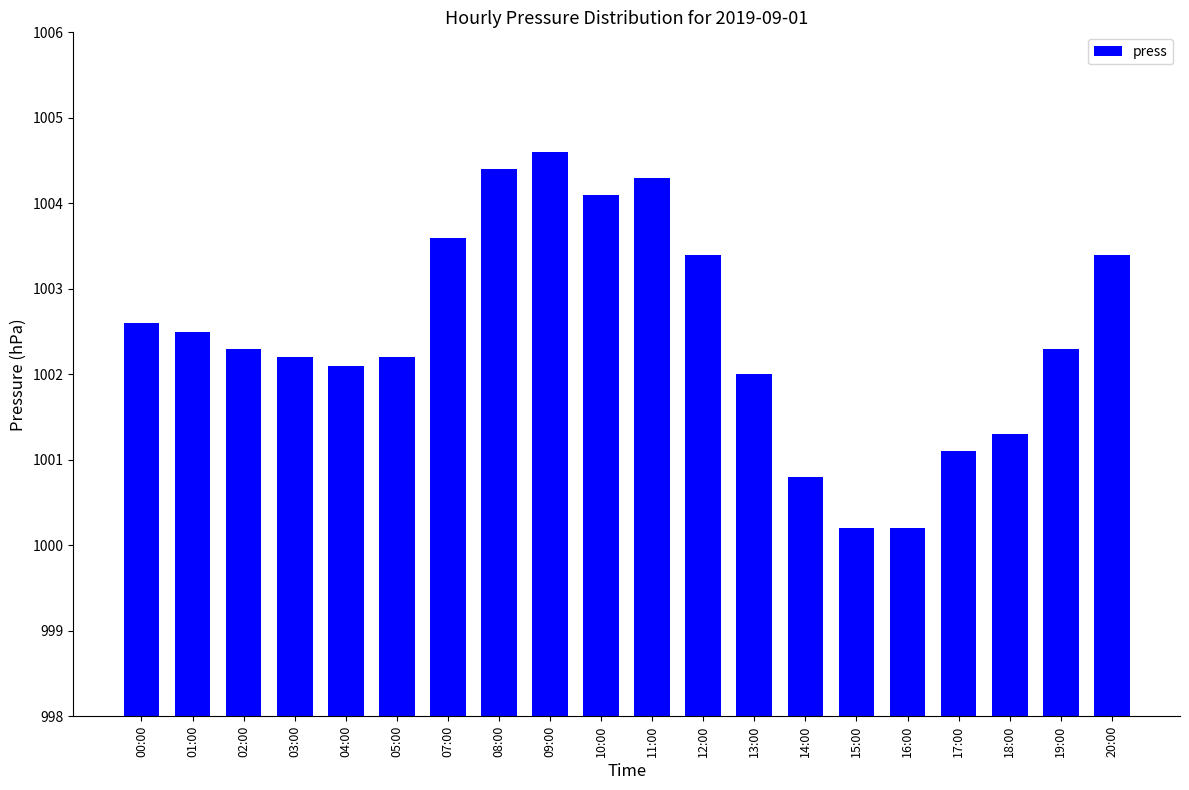

At which label is the value closest to 1002?

13:00